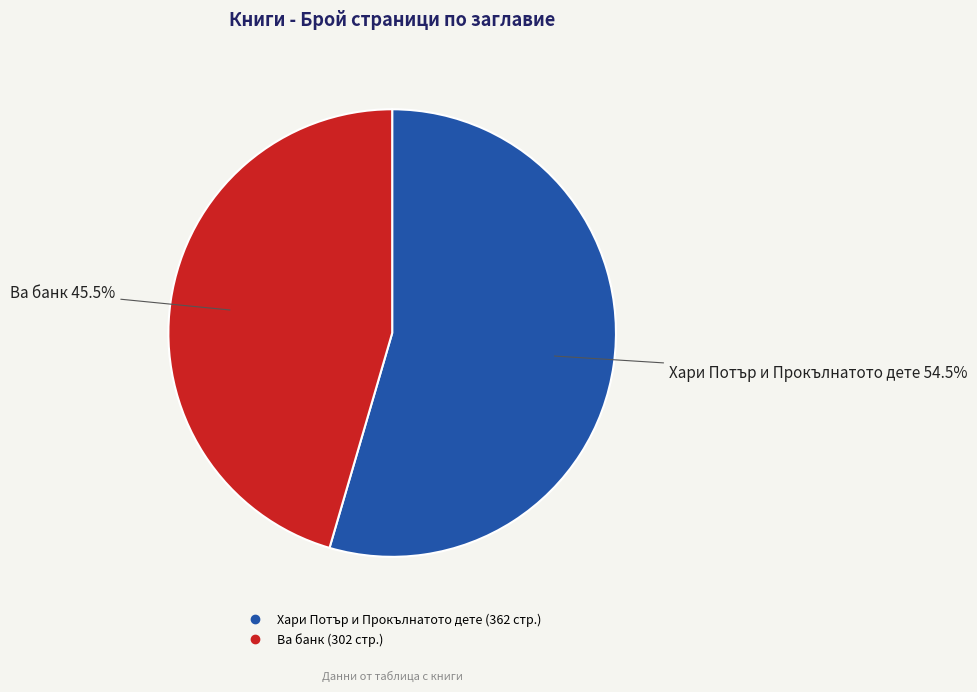

True or false: Хари Потър и Прокълнатото дете accounts for 68% of the total.

False